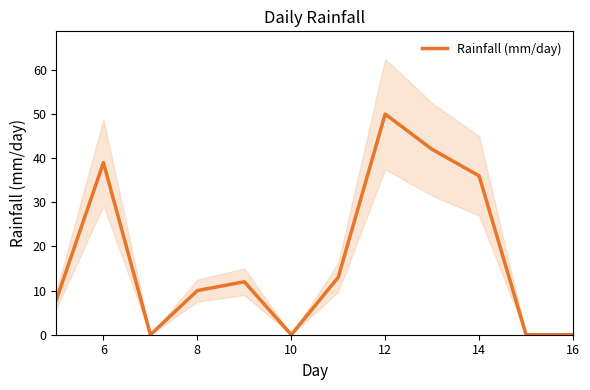

At which label does Rainfall (mm/day) reach its peak?

12